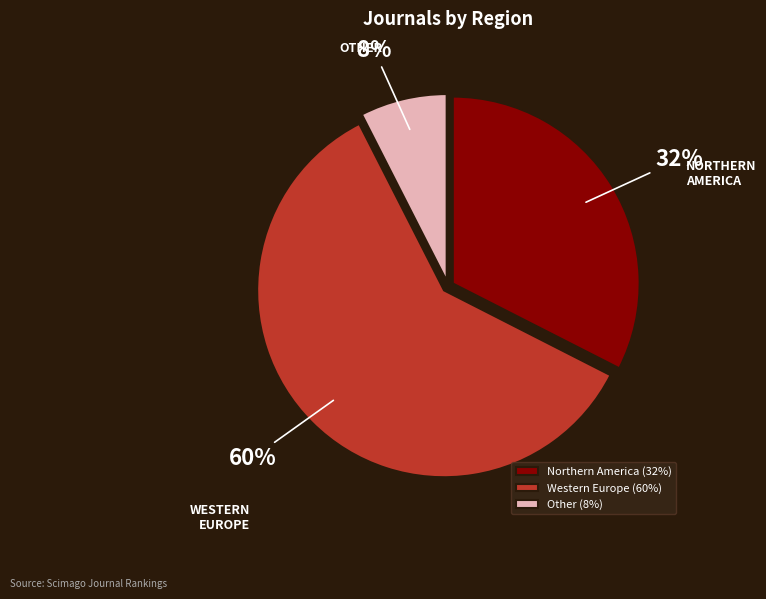

To the nearest percent, what is the combined percentage of Western Europe and Northern America?

92%